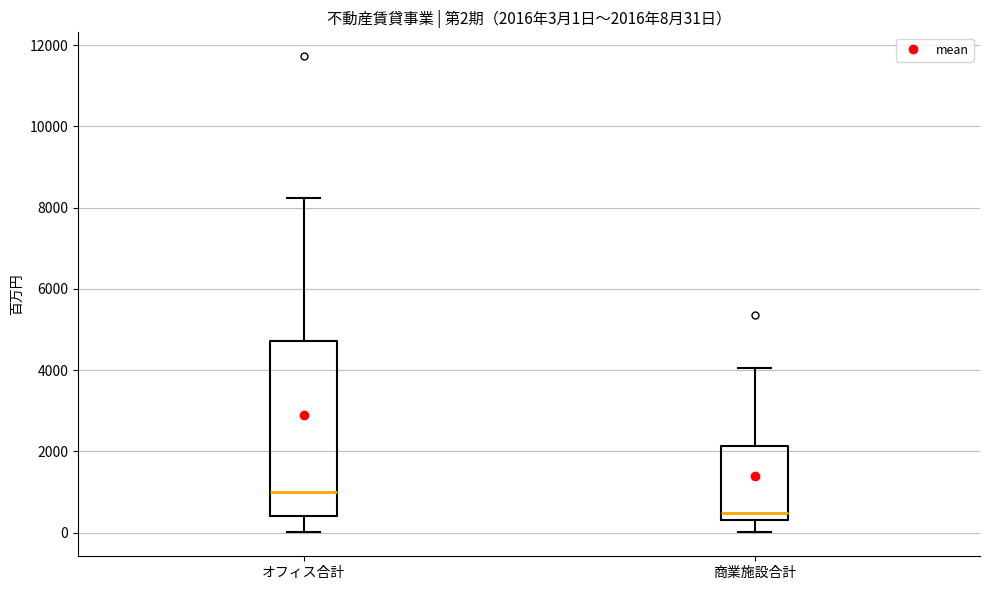

Which box is the tallest, from its lower edge to its upper edge?

オフィス合計